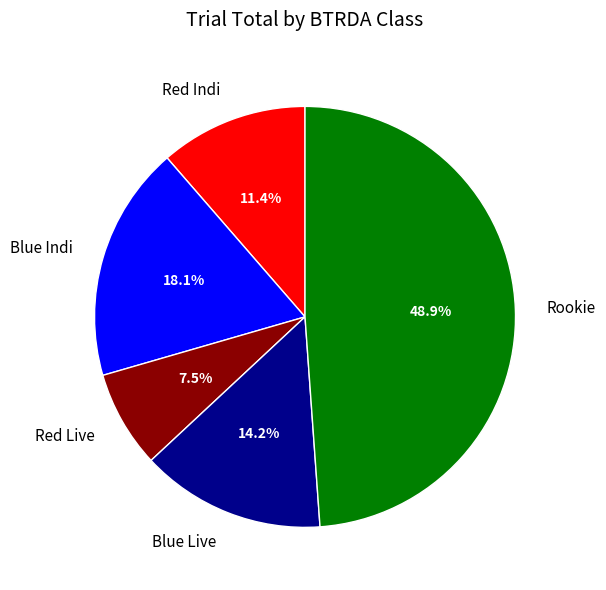

Rank the categories by value from highest to lowest.

Rookie, Blue Indi, Blue Live, Red Indi, Red Live